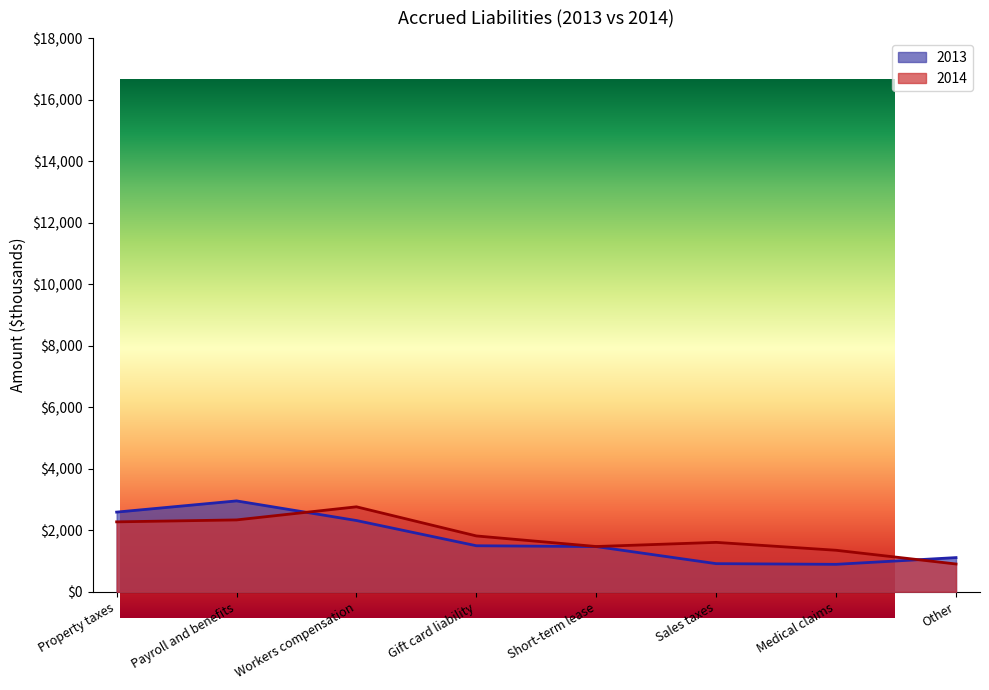

Does the chart display data point markers on the line(s)?

No